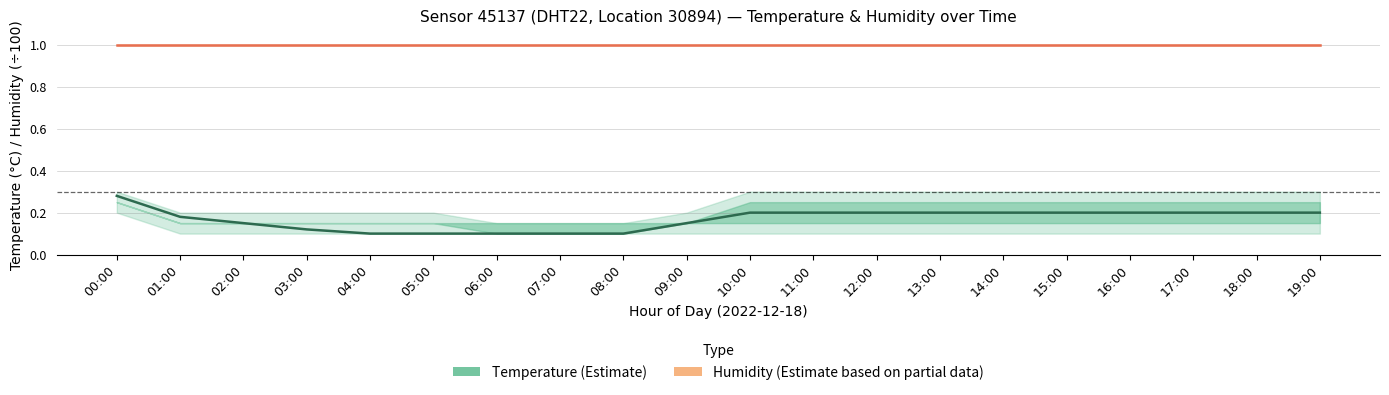

Which series has the largest range (max minus min)?

Temperature (°C)